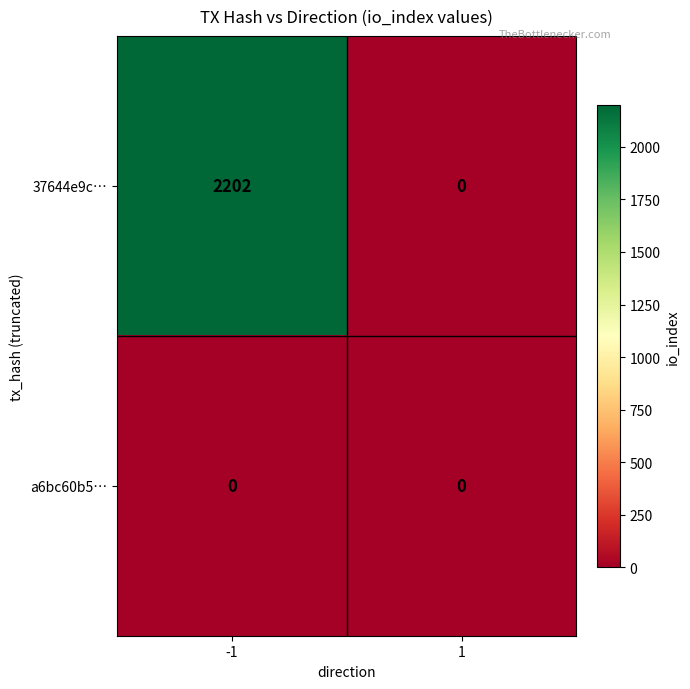

Which series has the largest total across all categories?

37644e9c…